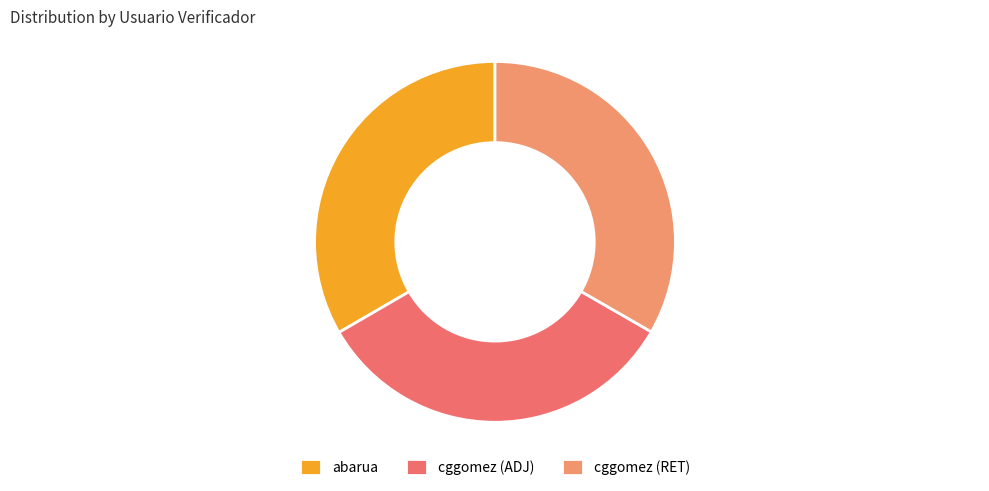

True or false: cggomez (RET) accounts for 33% of the total.

True